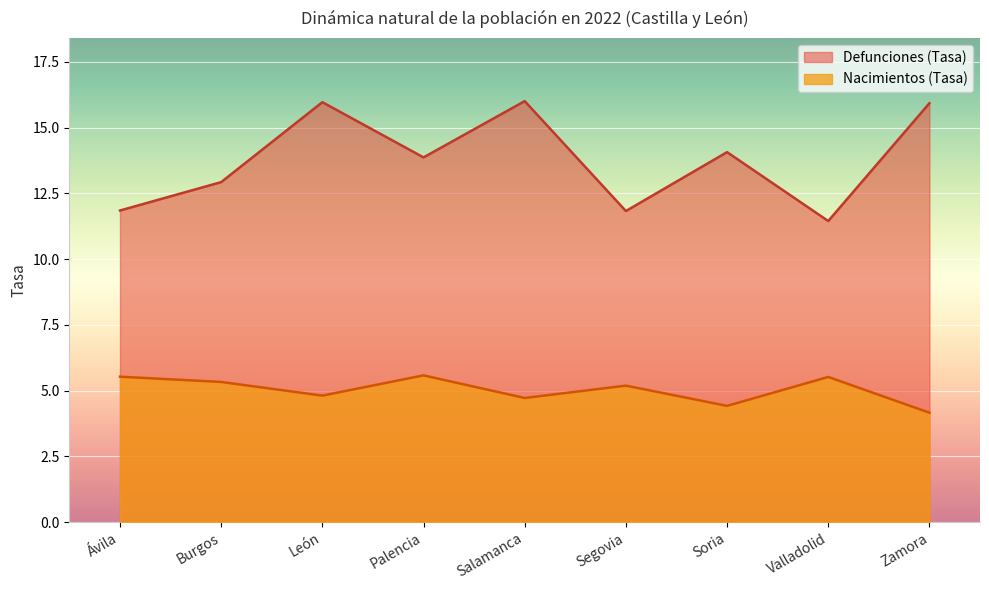

True or false: Defunciones (Tasa) and Nacimientos (Tasa) intersect in this chart.

False